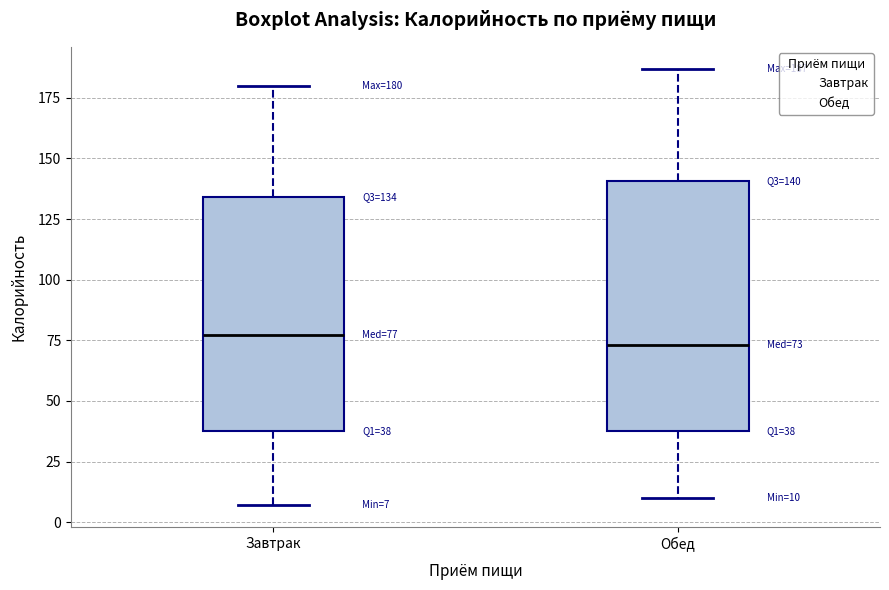

Which box is the tallest, from its lower edge to its upper edge?

Обед